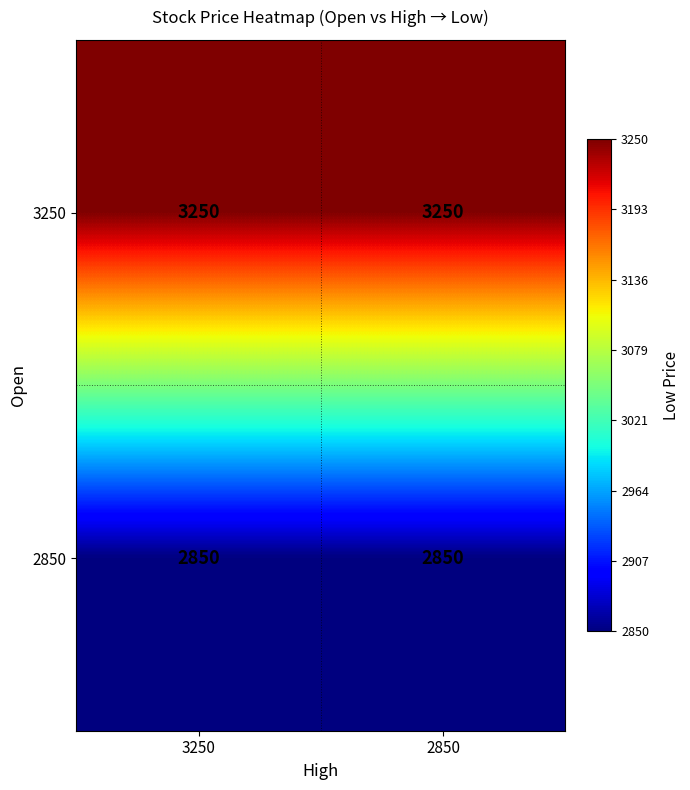

The 2850 series shows 1642 at 2850. True or false?

False